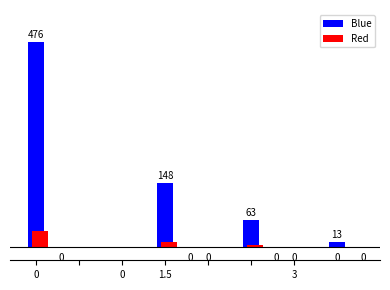

Count the number of data series in this chart.

2